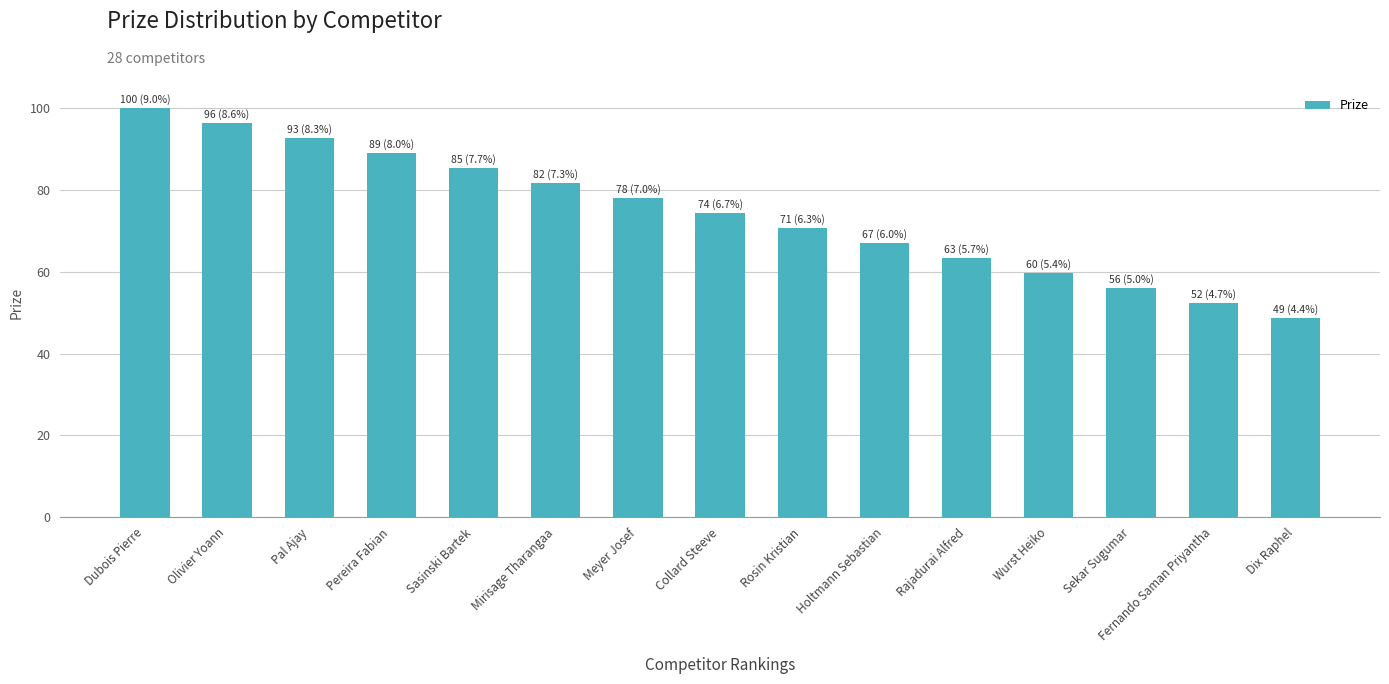

Which has a higher value, Rajadurai Alfred or Meyer Josef?

Meyer Josef